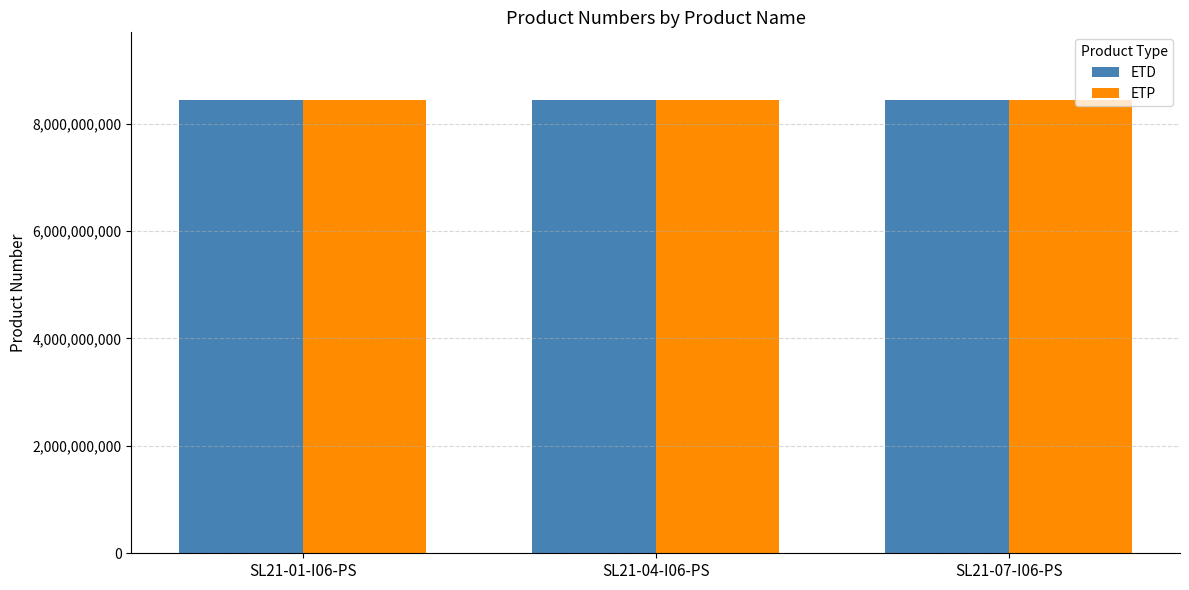

Count the ETD values in the range 8433210292 to 8433210769.

3